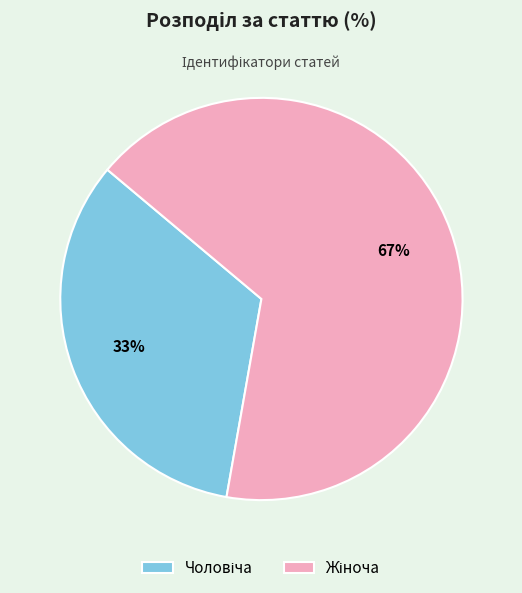

Does any single category account for the majority?

Yes